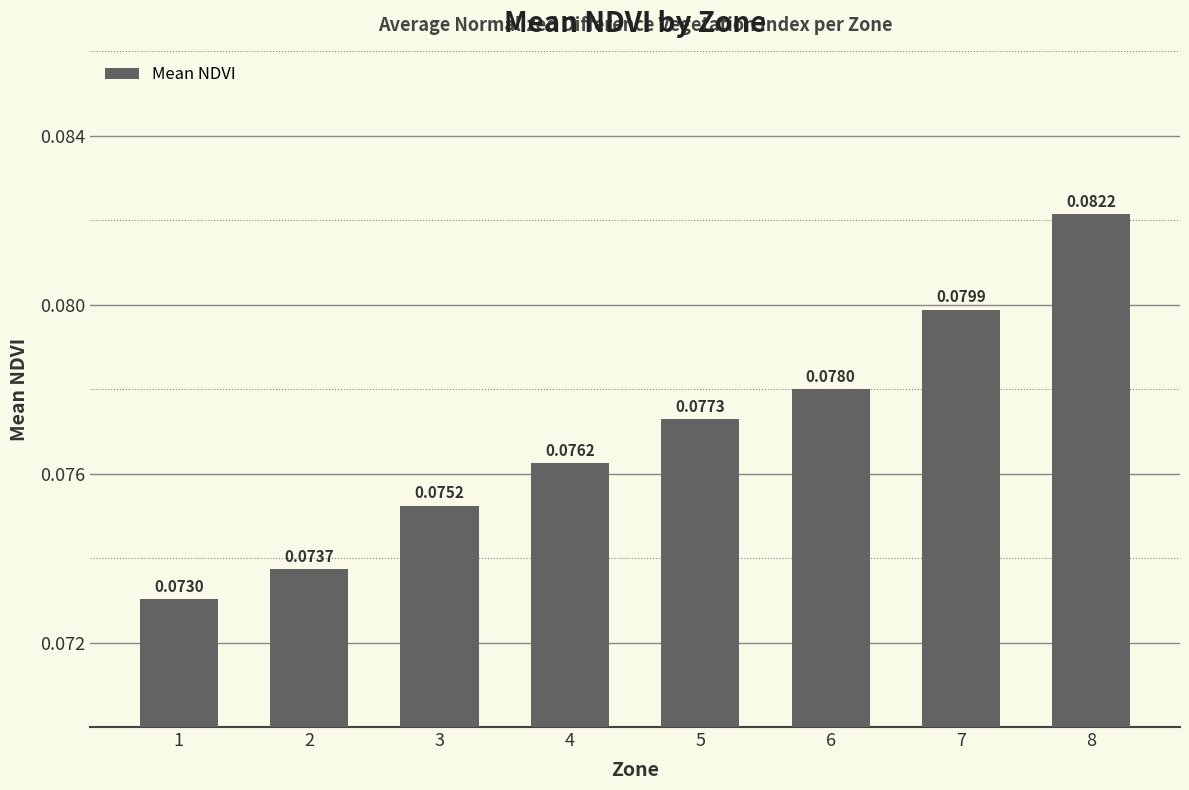

How many bars are there in total?

8